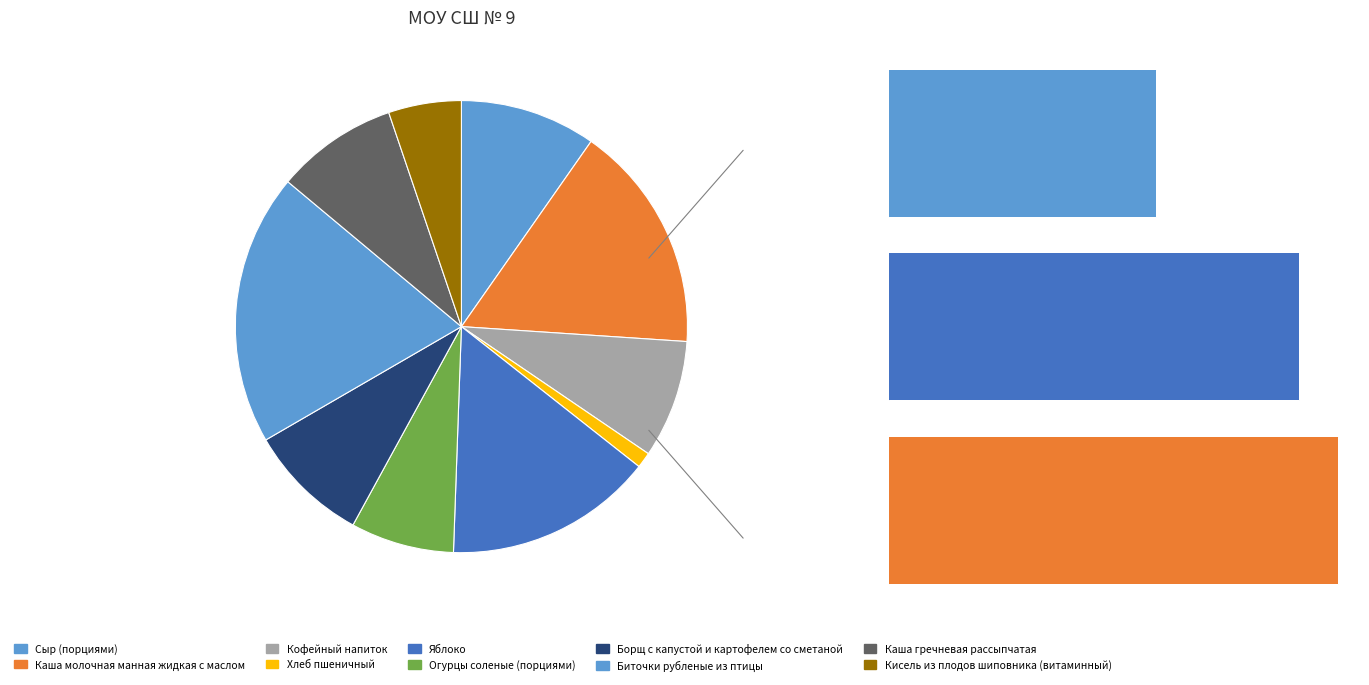

How many slices are in this pie chart?

10